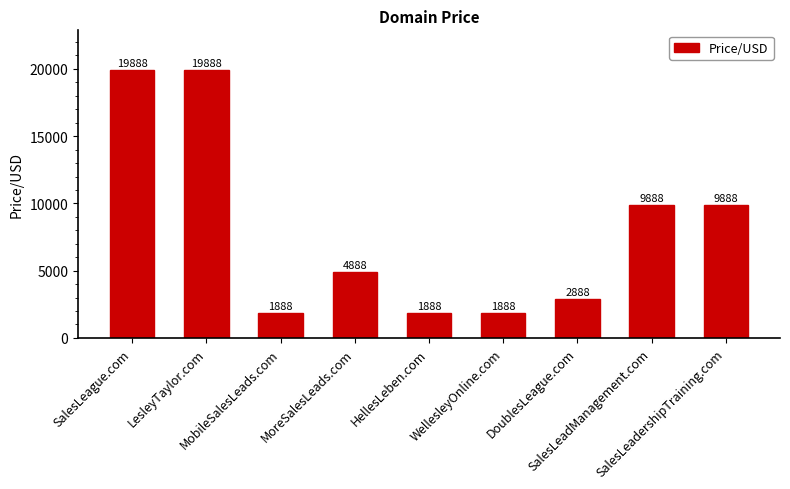

Approximately how many times larger is the value at MoreSalesLeads.com compared to SalesLeadershipTraining.com?

0.5